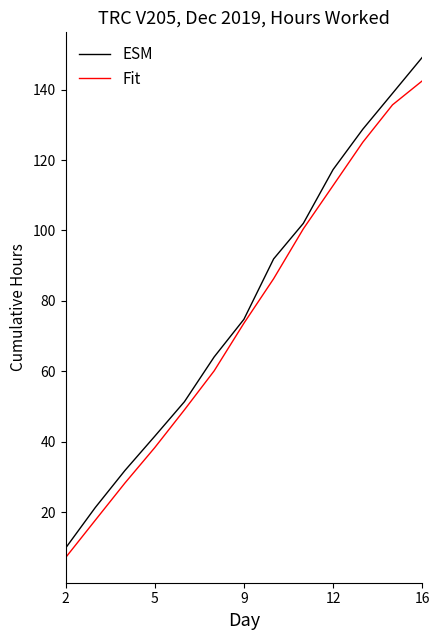

What is the sum of all ESM values?

1023.0